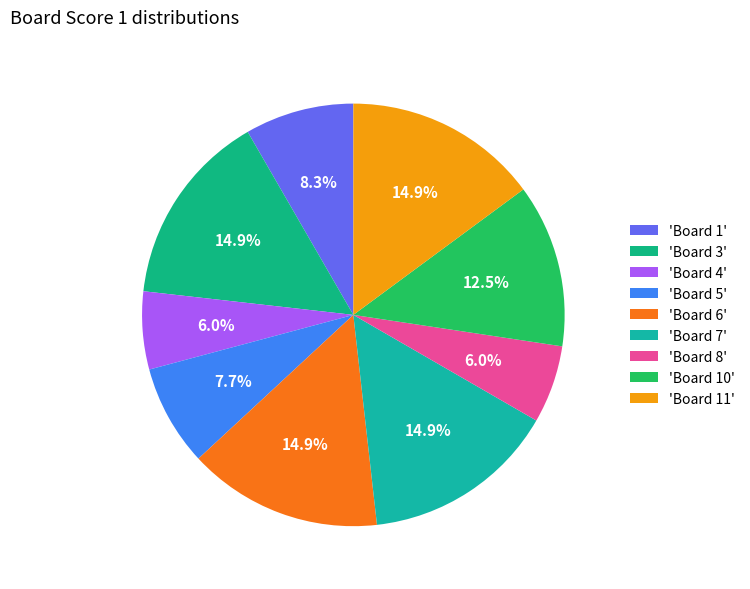

Which slice is the largest?

3